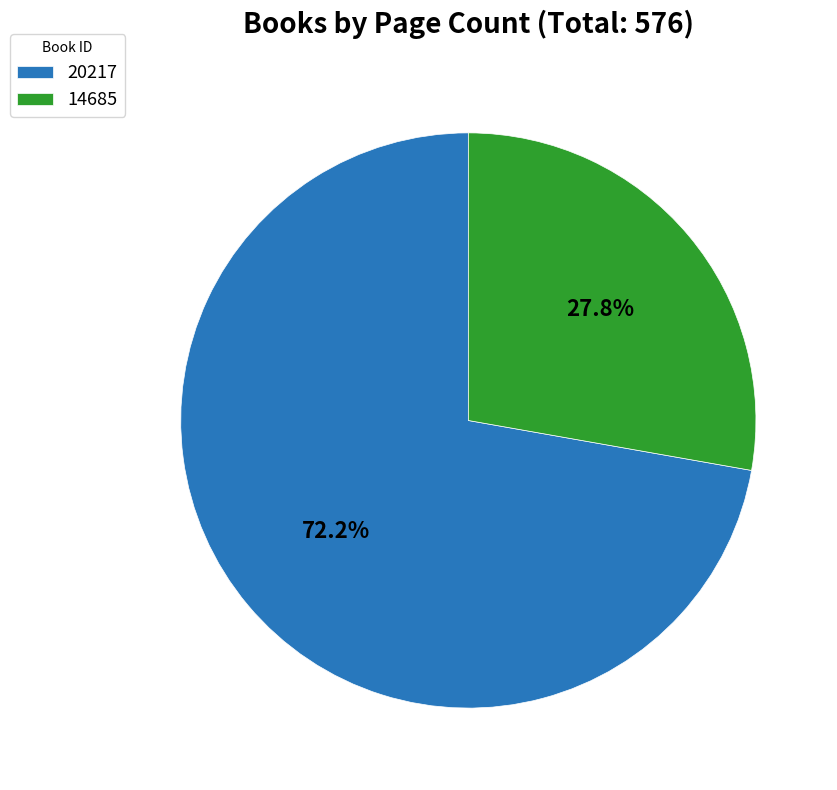

Count the number of slices in the pie.

2